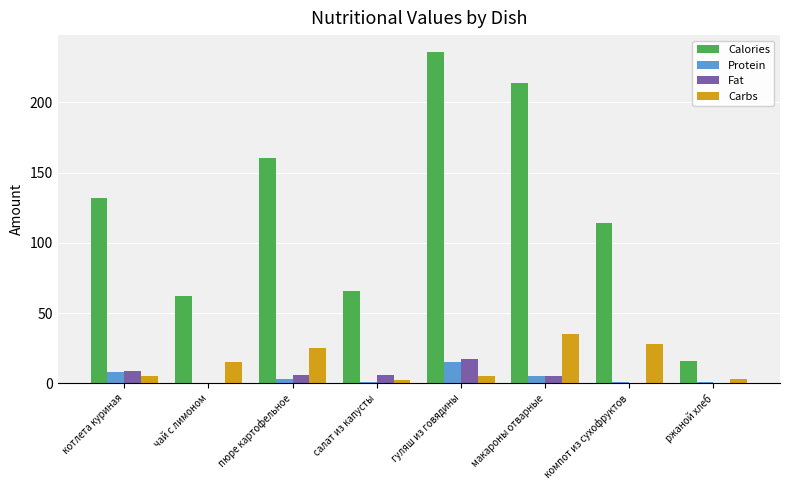

Which series changed the most between пюре картофельное and ржаной хлеб?

Calories